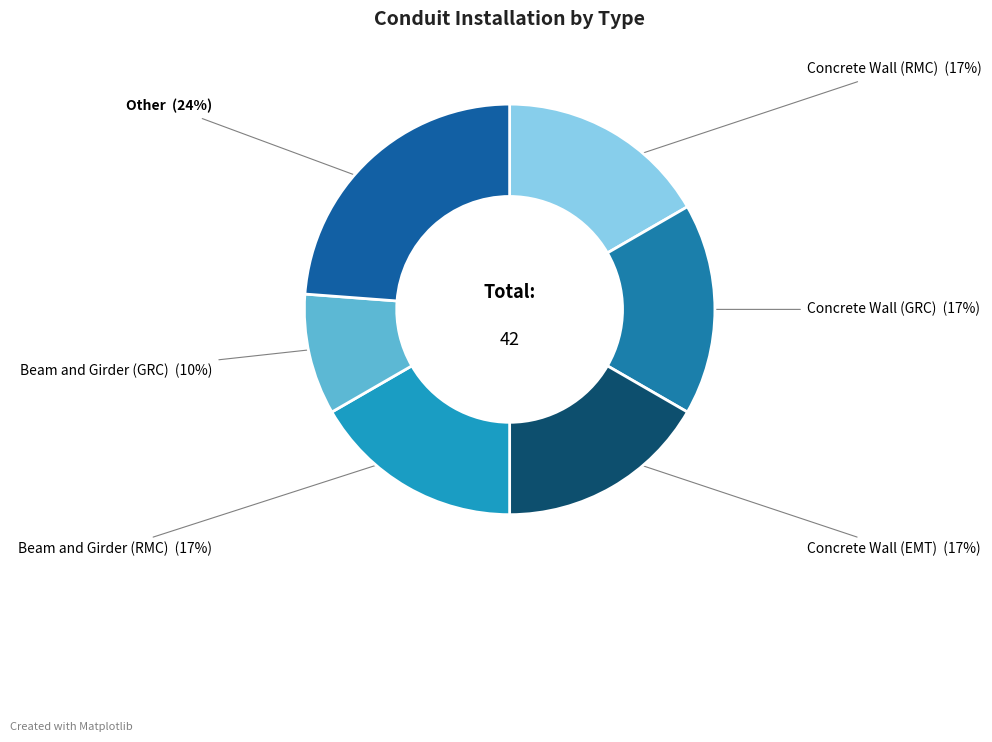

How many segments does this pie chart have?

6